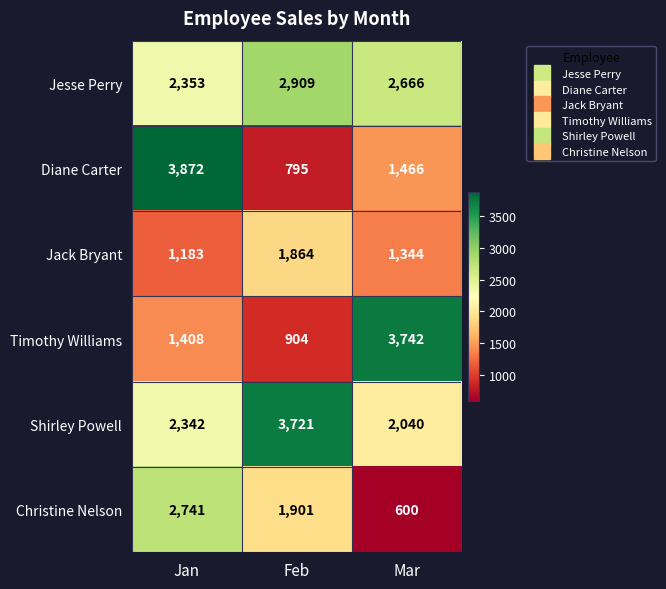

What is the approximate value of Jesse Perry at Jan, to the nearest 100?

2400